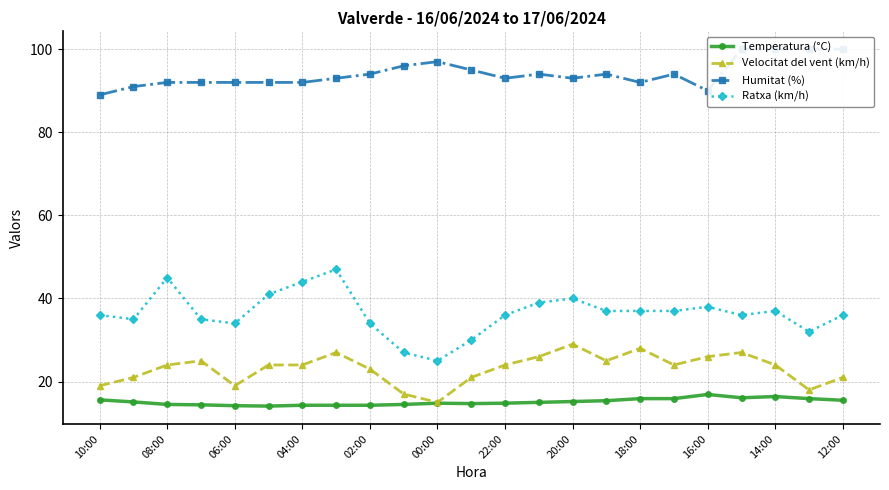

True or false: Ratxa (km/h) and Temperatura (°C) cross at least once.

False